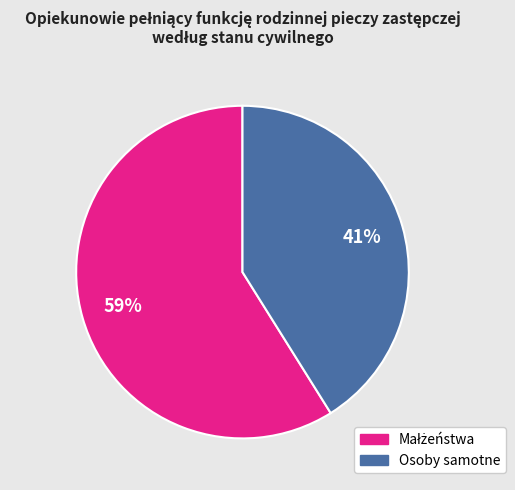

To the nearest percent, what is the difference between the largest and smallest slice percentages?

18%